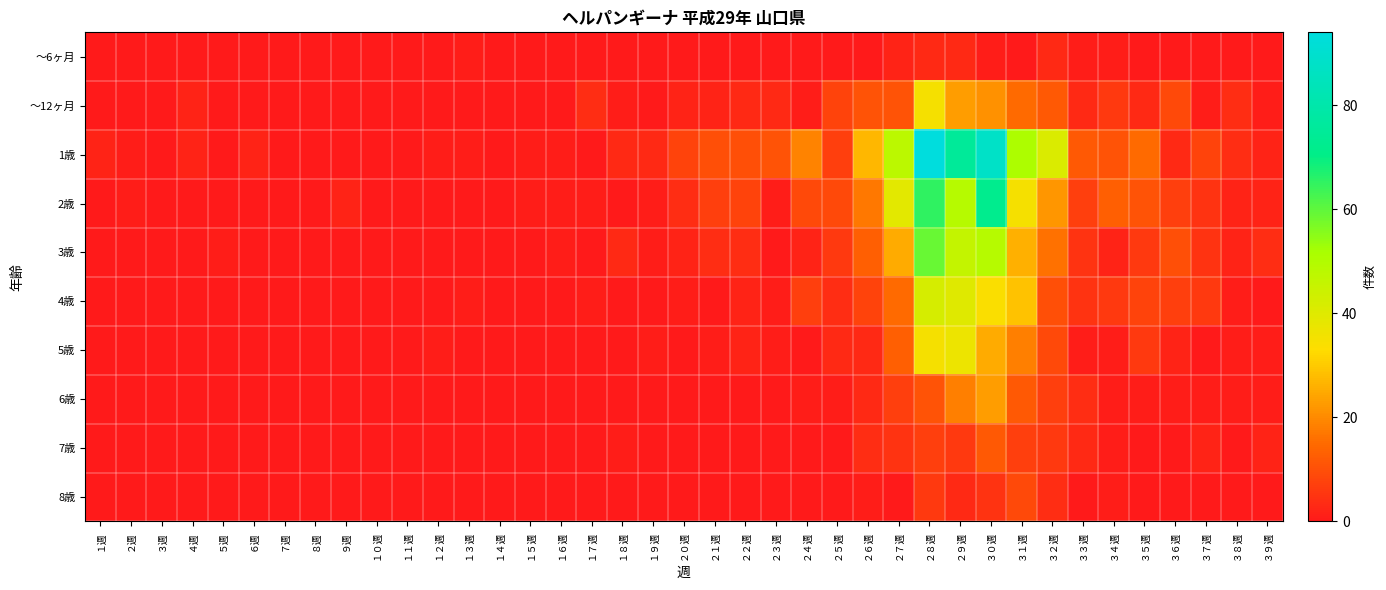

Reading right to left, transcribe all the data shown in this chart.

～6ヶ月: ３９週=0	３８週=0	３７週=0	３６週=0	３５週=0	３４週=1	３３週=1	３２週=3	３１週=0	３０週=1	２９週=3	２８週=3	２７週=2	２６週=0	２５週=0	２４週=0	２３週=0	２２週=0	２１週=0	２０週=0	１９週=0	１８週=0	１７週=0	１６週=0	１５週=0	１４週=0	１３週=1	１２週=0	１１週=0	１０週=0	９週=0	８週=0	７週=0	６週=0	５週=0	４週=0	３週=0	２週=0	１週=0
～12ヶ月: ３９週=1	３８週=4	３７週=1	３６週=9	３５週=3	３４週=6	３３週=3	３２週=12	３１週=15	３０週=21	２９週=23	２８週=35	２７週=11	２６週=11	２５週=8	２４週=1	２３週=3	２２週=3	２１週=2	２０週=2	１９週=0	１８週=1	１７週=4	１６週=0	１５週=0	１４週=0	１３週=0	１２週=0	１１週=0	１０週=0	９週=0	８週=0	７週=0	６週=0	５週=0	４週=2	３週=0	２週=0	１週=0
1歳: ３９週=2	３８週=4	３７週=8	３６週=3	３５週=15	３４週=11	３３週=12	３２週=41	３１週=51	３０週=88	２９週=75	２８週=94	２７週=48	２６週=27	２５週=7	２４週=19	２３週=11	２２週=10	２１週=10	２０週=8	１９週=3	１８週=3	１７週=0	１６週=1	１５週=1	１４週=0	１３週=1	１２週=1	１１週=0	１０週=0	９週=0	８週=0	７週=0	６週=2	５週=0	４週=2	３週=0	２週=1	１週=2
2歳: ３９週=2	３８週=2	３７週=5	３６週=7	３５週=11	３４週=13	３３週=7	３２週=22	３１週=35	３０週=72	２９週=49	２８週=65	２７週=39	２６週=17	２５週=9	２４週=9	２３週=1	２２週=8	２１週=7	２０週=4	１９週=1	１８週=0	１７週=1	１６週=1	１５週=1	１４週=0	１３週=0	１２週=0	１１週=0	１０週=0	９週=2	８週=0	７週=0	６週=0	５週=0	４週=0	３週=0	２週=1	１週=0
3歳: ３９週=4	３８週=2	３７週=5	３６週=10	３５週=6	３４週=2	３３週=5	３２週=16	３１週=26	３０週=49	２９週=46	２８週=59	２７週=25	２６週=13	２５週=6	２４週=2	２３週=0	２２週=4	２１週=4	２０週=2	１９週=1	１８週=3	１７週=0	１６週=1	１５週=0	１４週=0	１３週=0	１２週=0	１１週=0	１０週=0	９週=0	８週=0	７週=0	６週=0	５週=1	４週=0	３週=0	２週=0	１週=0
4歳: ３９週=0	３８週=1	３７週=6	３６週=7	３５週=8	３４週=6	３３週=5	３２週=10	３１週=29	３０週=34	２９週=40	２８週=42	２７週=15	２６週=8	２５週=4	２４週=7	２３週=1	２２週=2	２１週=0	２０週=1	１９週=0	１８週=0	１７週=1	１６週=0	１５週=0	１４週=0	１３週=1	１２週=0	１１週=0	１０週=0	９週=0	８週=0	７週=0	６週=0	５週=0	４週=0	３週=0	２週=0	１週=0
5歳: ３９週=1	３８週=1	３７週=0	３６週=2	３５週=6	３４週=1	３３週=1	３２週=9	３１週=18	３０週=25	２９週=37	２８週=35	２７週=13	２６週=3	２５週=3	２４週=0	２３週=1	２２週=2	２１週=1	２０週=0	１９週=1	１８週=0	１７週=0	１６週=0	１５週=0	１４週=0	１３週=0	１２週=1	１１週=0	１０週=0	９週=0	８週=0	７週=0	６週=0	５週=0	４週=0	３週=0	２週=0	１週=0
6歳: ３９週=1	３８週=1	３７週=1	３６週=1	３５週=1	３４週=1	３３週=4	３２週=7	３１週=12	３０週=23	２９週=18	２８週=11	２７週=7	２６週=3	２５週=1	２４週=1	２３週=0	２２週=0	２１週=0	２０週=0	１９週=0	１８週=0	１７週=0	１６週=0	１５週=0	１４週=0	１３週=0	１２週=0	１１週=0	１０週=0	９週=0	８週=0	７週=0	６週=0	５週=0	４週=0	３週=0	２週=0	１週=0
7歳: ３９週=2	３８週=0	３７週=2	３６週=0	３５週=0	３４週=1	３３週=3	３２週=6	３１週=7	３０週=12	２９週=6	２８週=7	２７週=5	２６週=4	２５週=0	２４週=0	２３週=0	２２週=0	２１週=0	２０週=0	１９週=0	１８週=1	１７週=0	１６週=0	１５週=0	１４週=0	１３週=0	１２週=0	１１週=0	１０週=0	９週=0	８週=0	７週=0	６週=0	５週=0	４週=0	３週=0	２週=0	１週=0
8歳: ３９週=0	３８週=0	３７週=0	３６週=0	３５週=0	３４週=1	３３週=0	３２週=4	３１週=9	３０週=5	２９週=3	２８週=6	２７週=0	２６週=1	２５週=0	２４週=0	２３週=0	２２週=0	２１週=0	２０週=0	１９週=0	１８週=0	１７週=0	１６週=0	１５週=0	１４週=0	１３週=0	１２週=0	１１週=0	１０週=0	９週=0	８週=0	７週=0	６週=0	５週=0	４週=0	３週=0	２週=0	１週=0